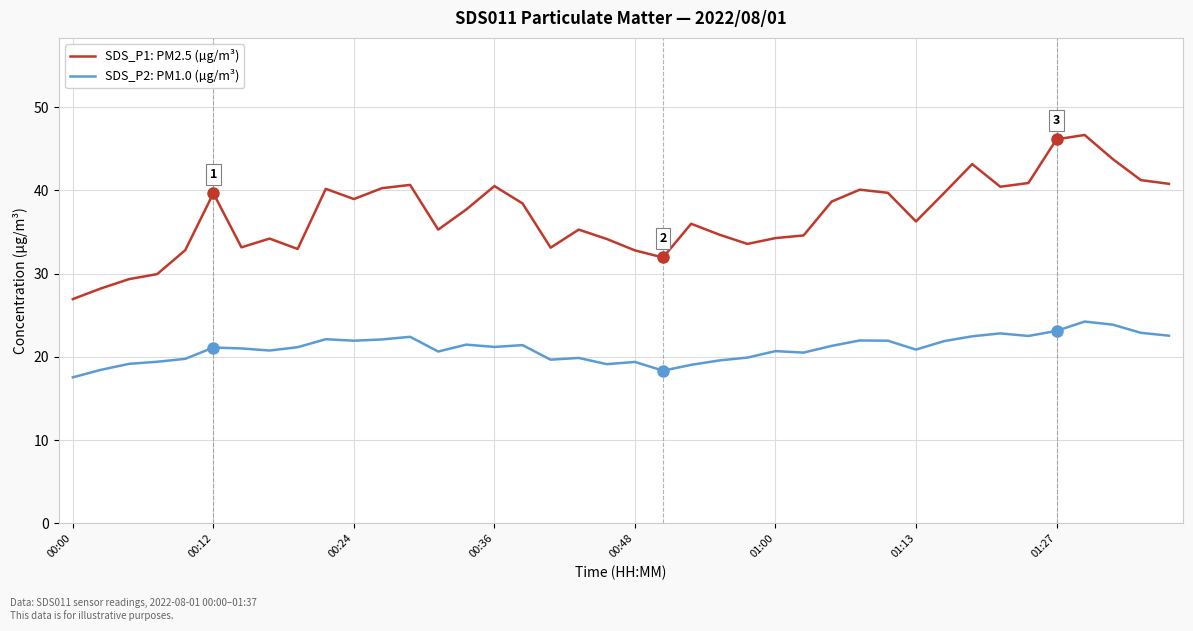

What is the maximum value for SDS_P1: PM2.5 (µg/m³)?

46.7